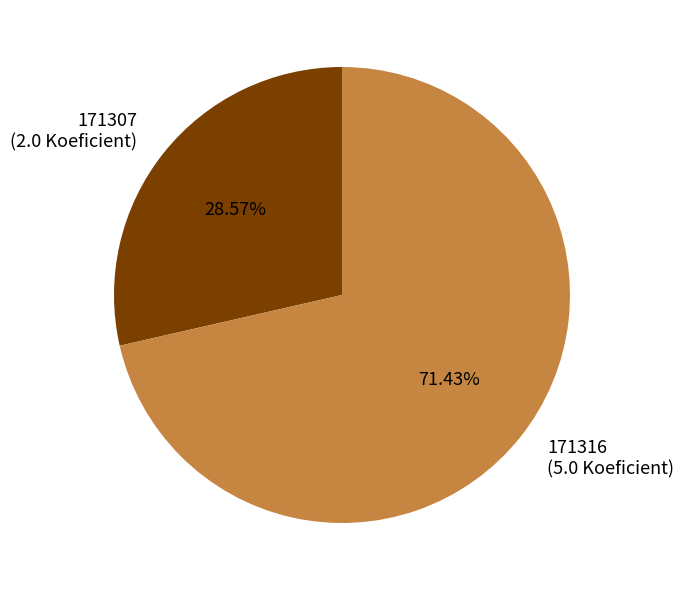

To the nearest percent, what is the difference between the largest and smallest slice percentages?

43%